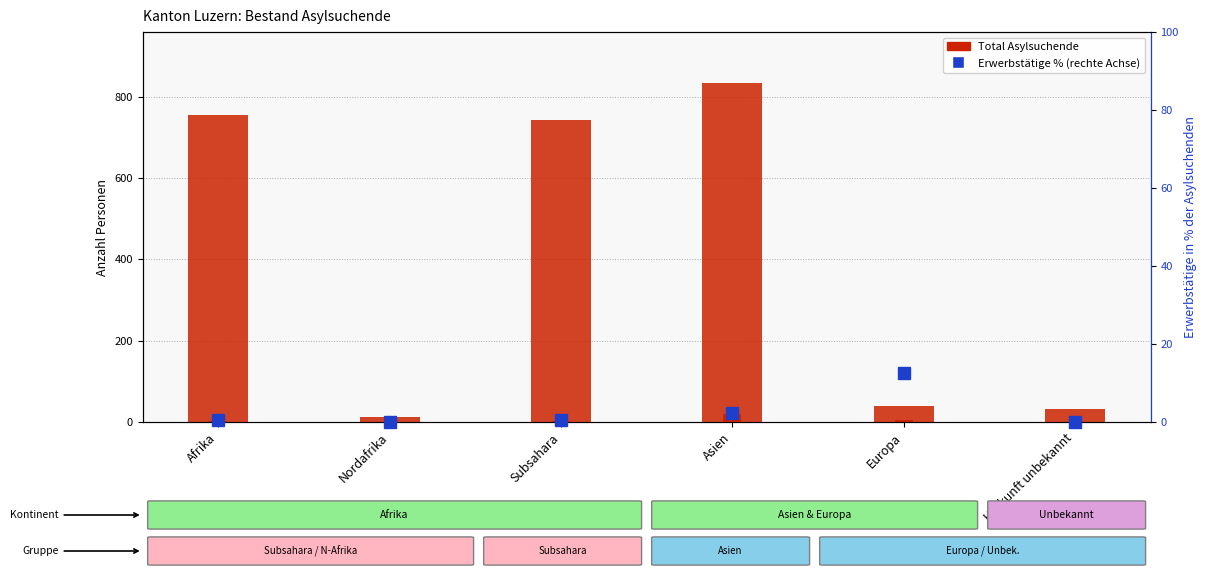

Reading left to right, what are all the values shown in this chart?

Total Asylsuchende: 754.0	12.0	742.0	834.0	40.0	32.0
Erwerbstaetige Personen (abs): 3.0	0.0	3.0	20.0	5.0	0.0
Erwerbstaetige Personen (% of Total): 0.4	0.0	0.4	2.4	12.5	0.0